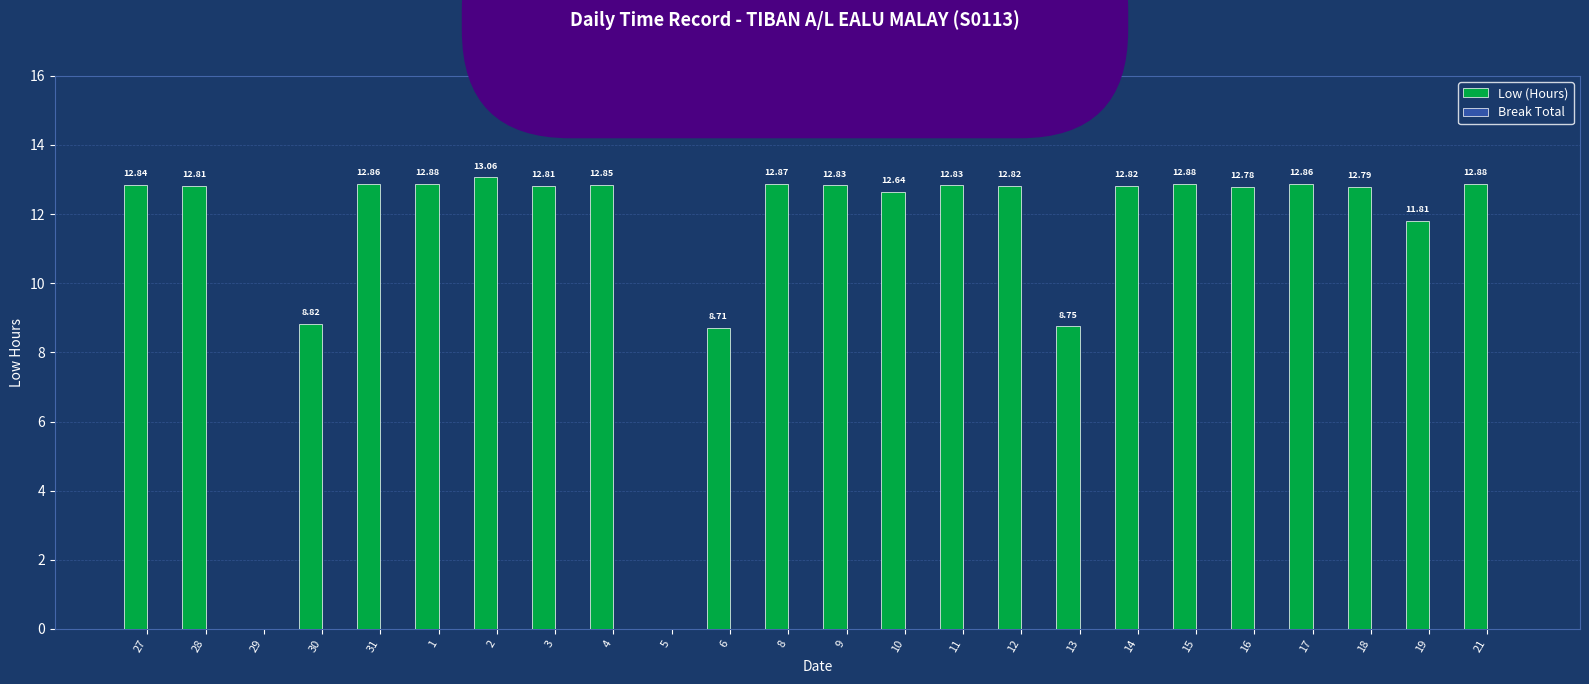

Which label corresponds to the largest value in the chart?

2